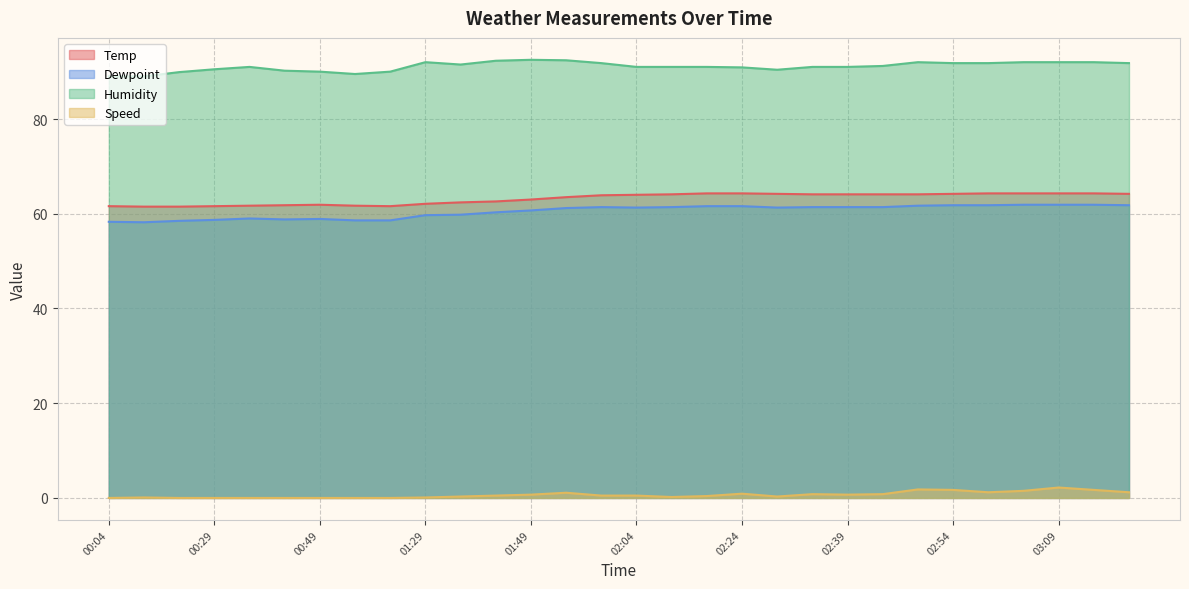

What is the total value across all series at 02:09?

216.7